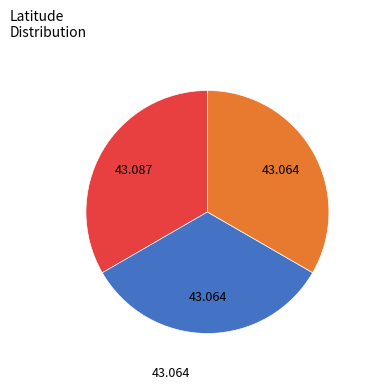

Does any single category account for the majority?

No